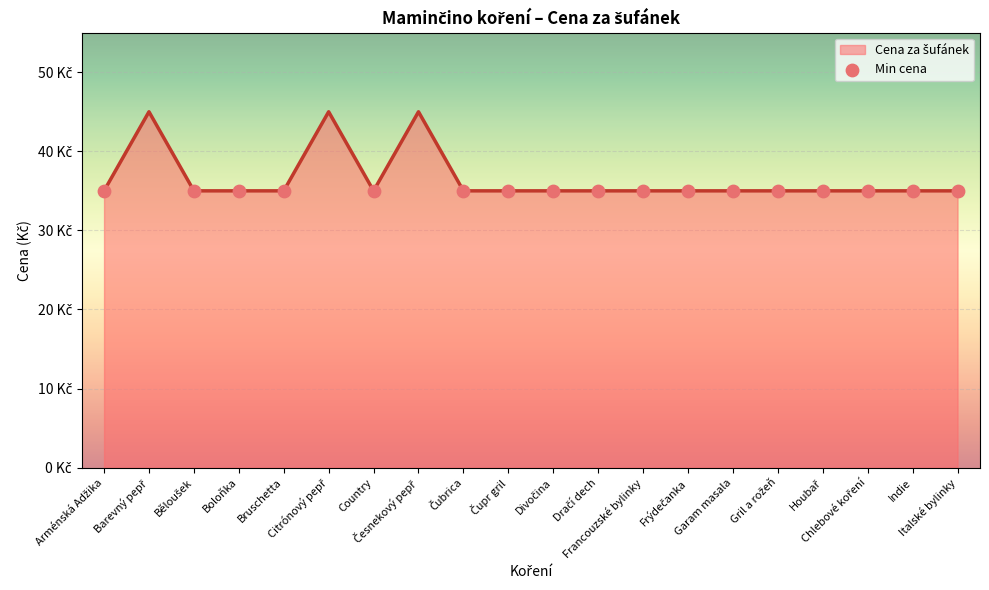

What is the ratio of the value at Gril a rožeň to the value at Běloušek?

1.0